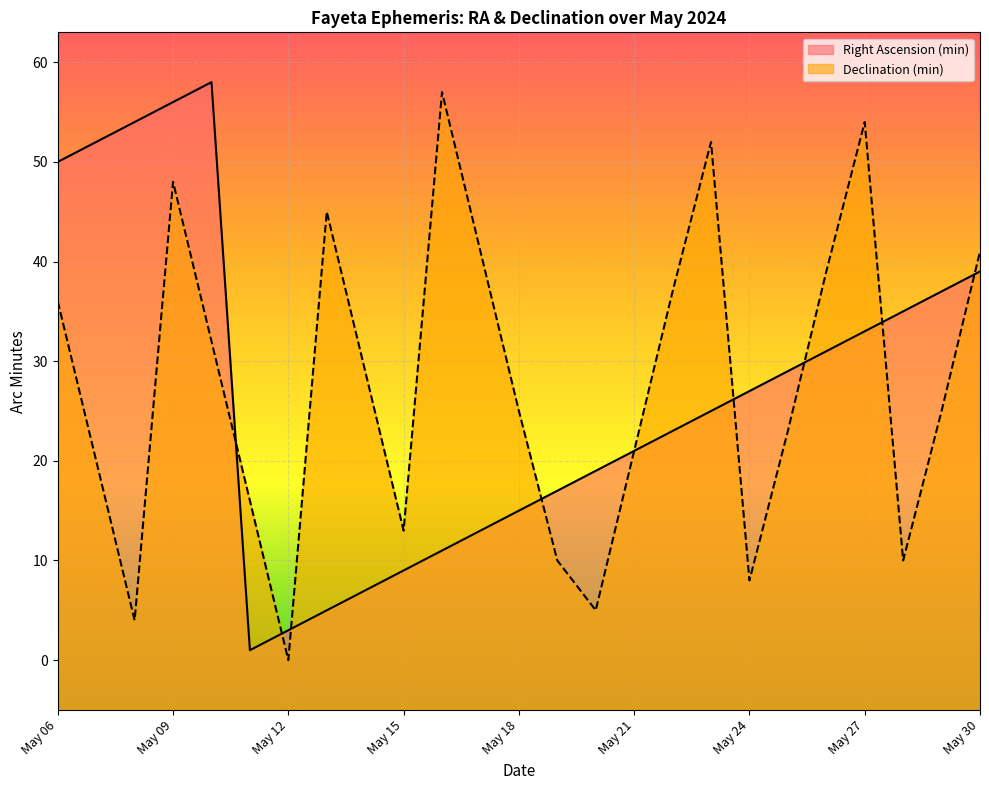

At which label does Declination (min) first exceed 25?

May 06